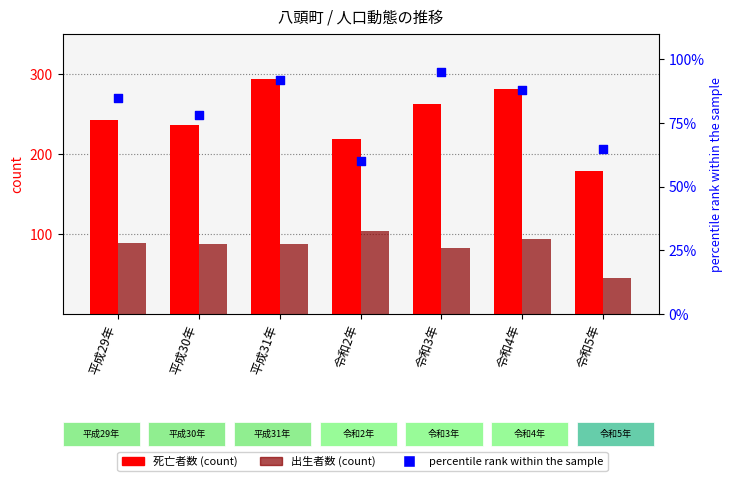

What is the total value across all series at 令和4年?

463